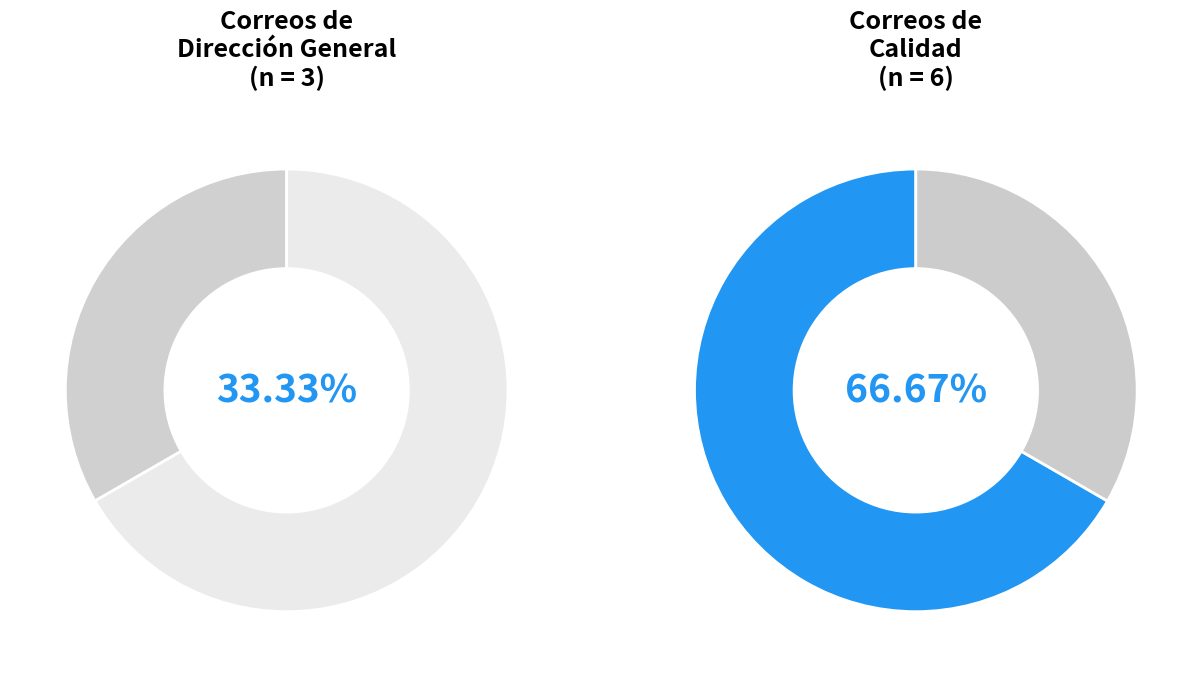

To the nearest percent, what portion does calidad@itesloscabos.edu.mx represent?

67%